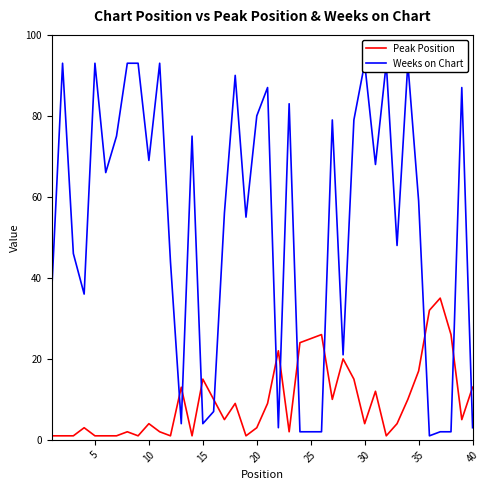

Which series ends up on top after the final intersection of Peak Position and Weeks on Chart?

Peak Position